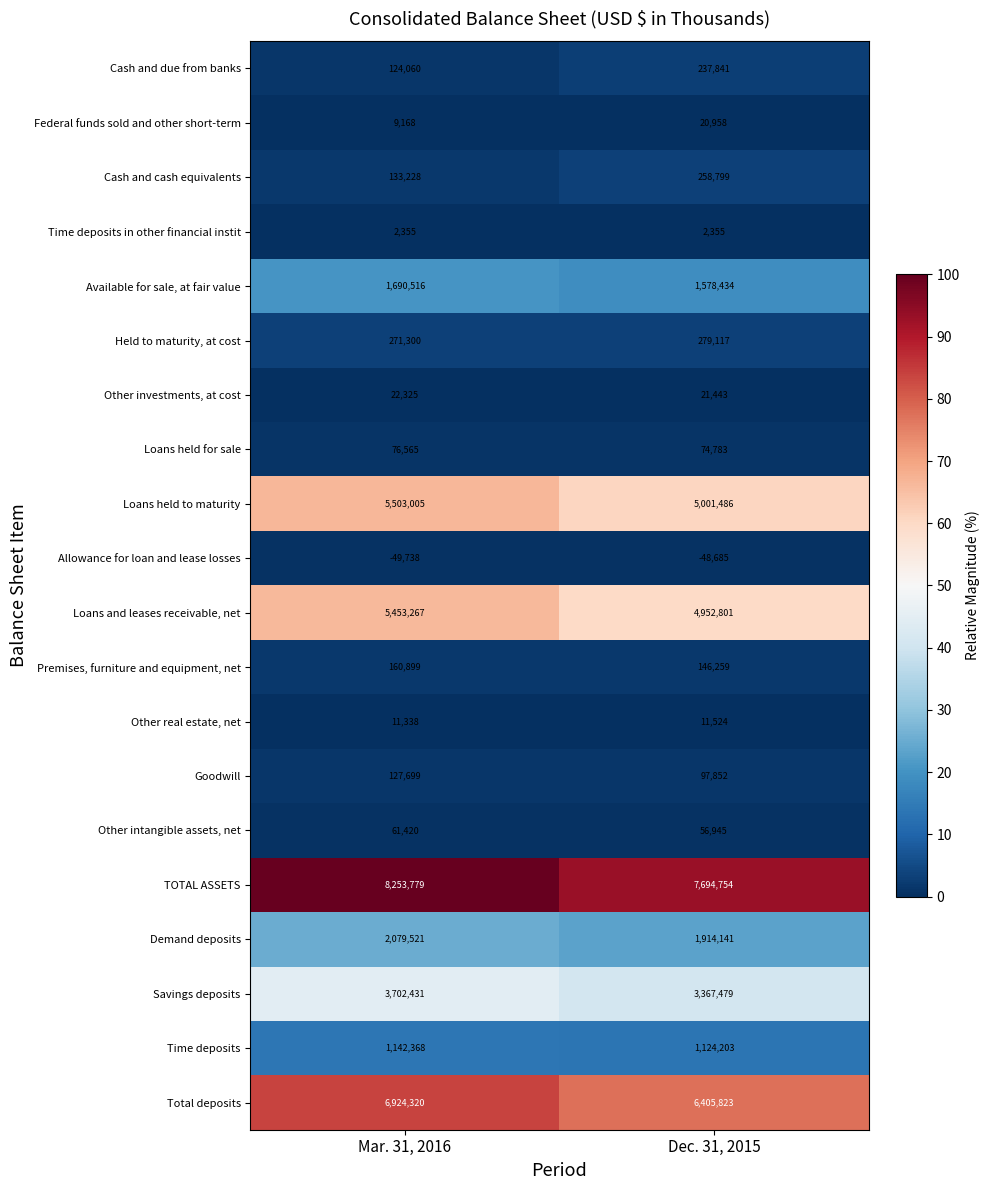

Read the Time deposits value at Dec. 31, 2015, to the nearest 10.

1124200